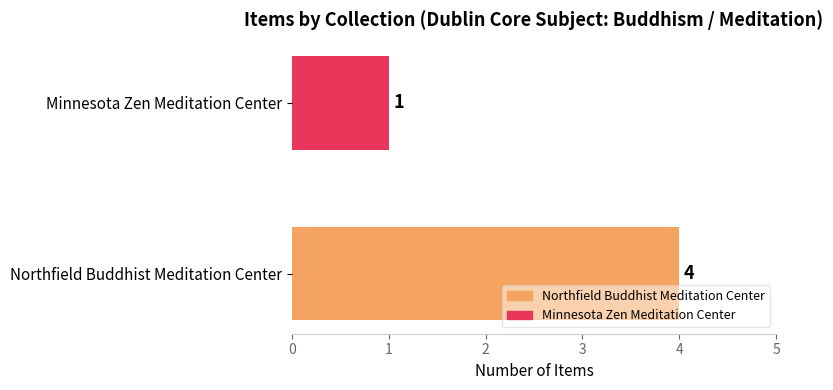

What is the difference between the maximum and minimum values?

3